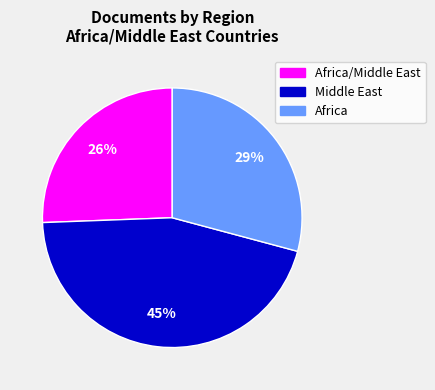

Does any single category account for the majority?

No